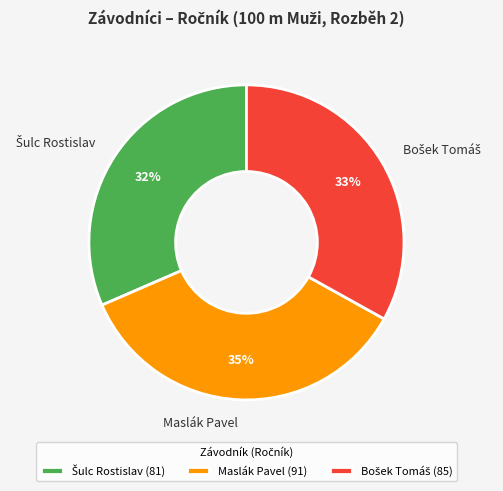

What is the largest slice in the pie chart?

Maslák Pavel